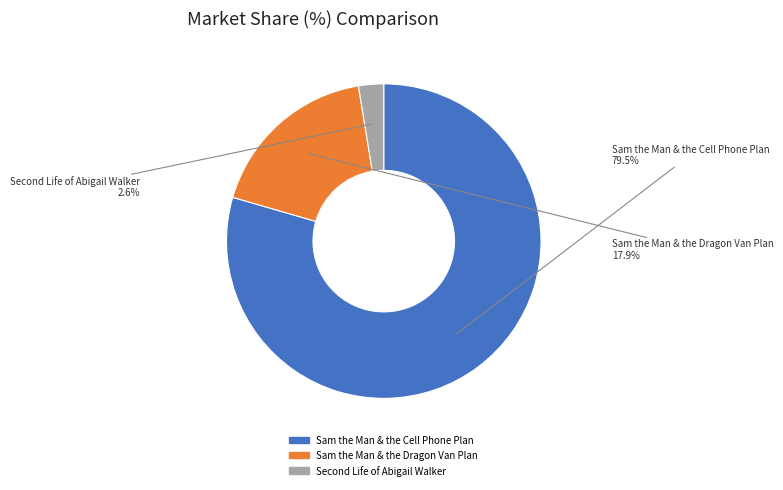

Approximately how many times larger is the value at Sam the Man & the Dragon Van Plan compared to Sam the Man & the Cell Phone Plan?

0.2